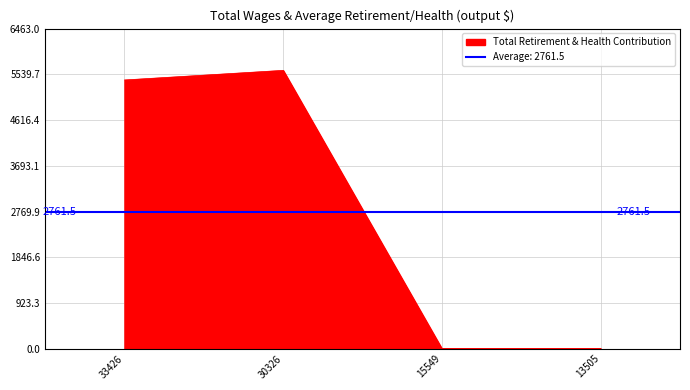

True or false: the data shows 3782 at 30326.0.

False